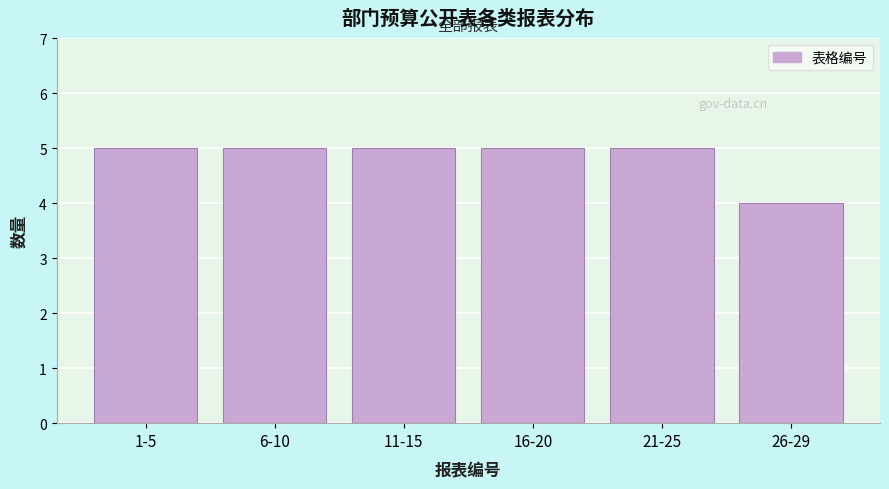

Reading left to right, extract all data points from this chart.

5	5	5	5	5	4